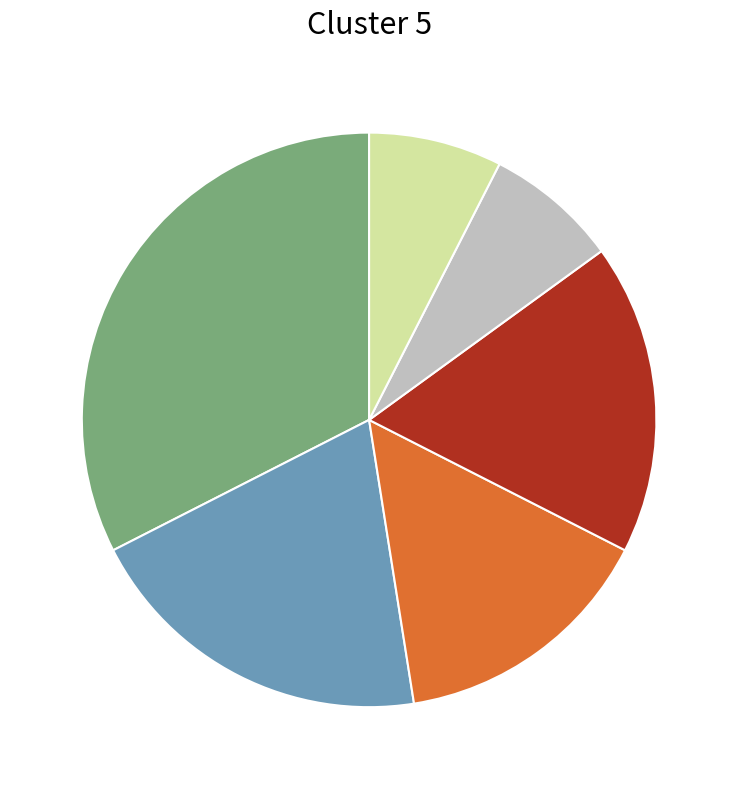

Is there a majority slice in this chart?

No